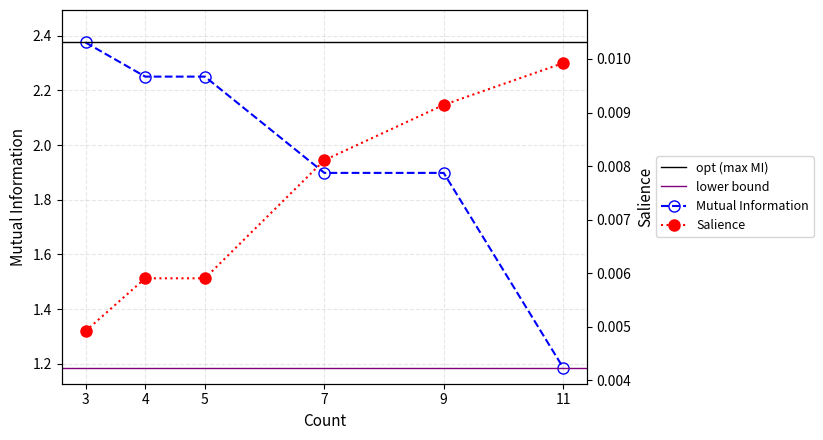

Reading left to right, extract all data points from this chart.

Mutual Information: 2.4	2.3	2.3	1.9	1.9	1.2
Salience: 0.0	0.0	0.0	0.0	0.0	0.0